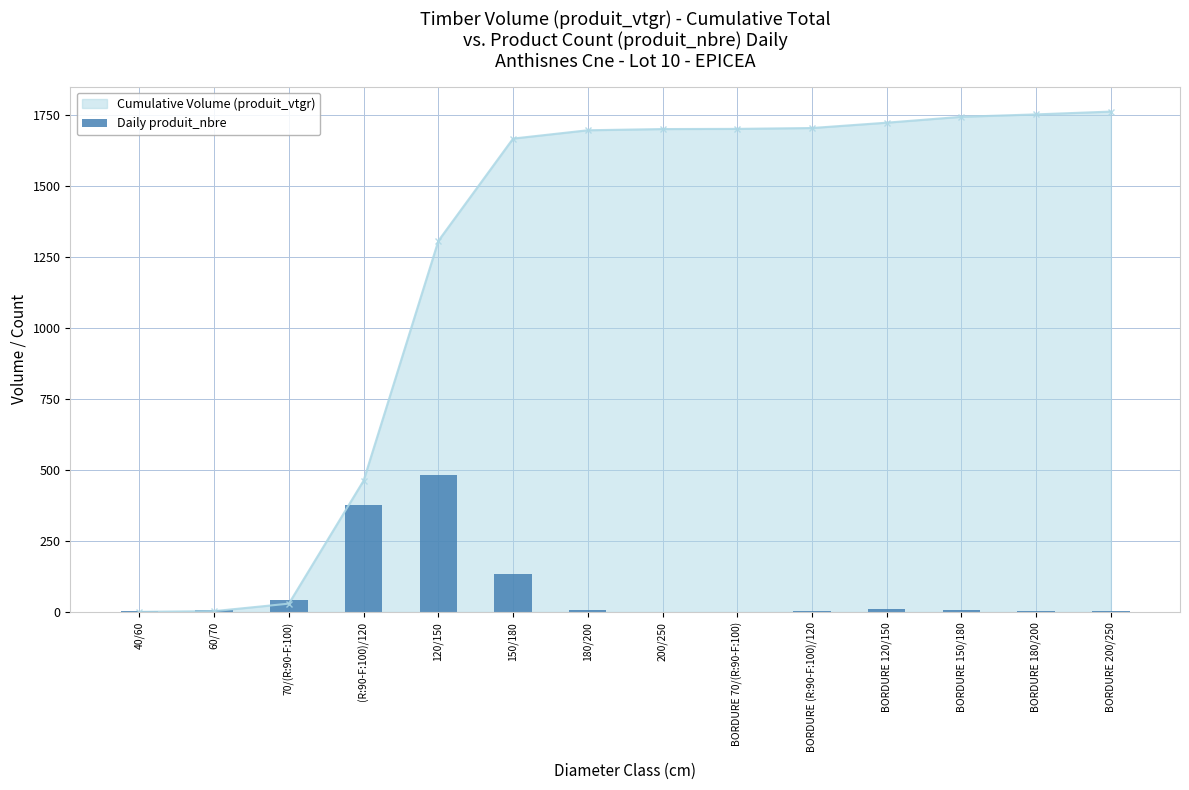

The Cumulative Volume (produit_vtgr) series shows 462.9 at (R:90-F:100)/120. True or false?

True